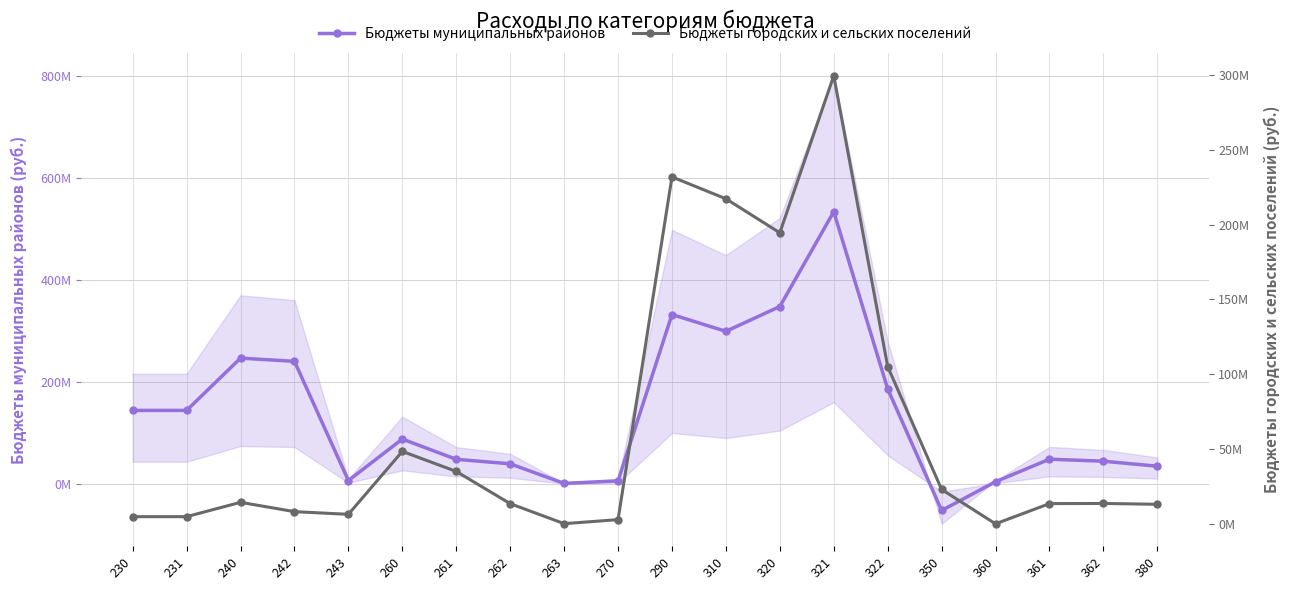

How many intersections are there between Бюджеты муниципальных районов and Бюджеты городских и сельских поселений?

2